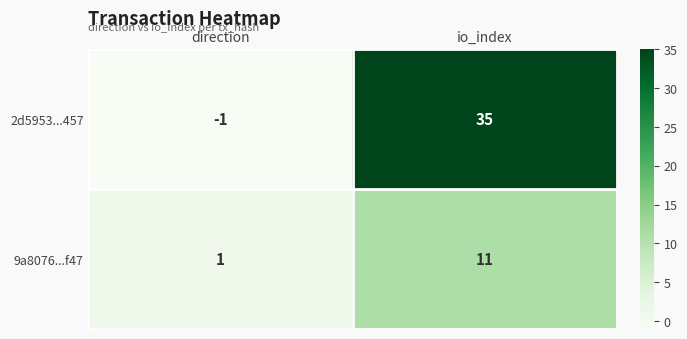

List the series in order of their overall mean, highest first.

2d5953...457, 9a8076...f47